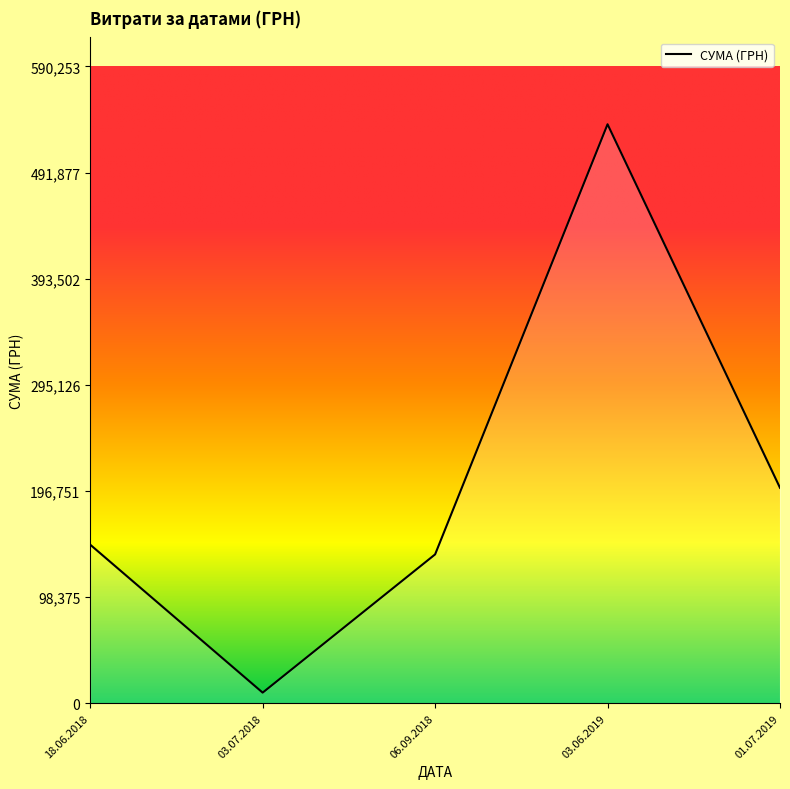

What is the sum of the values at 06.09.2018 and 03.06.2019?

674593.7